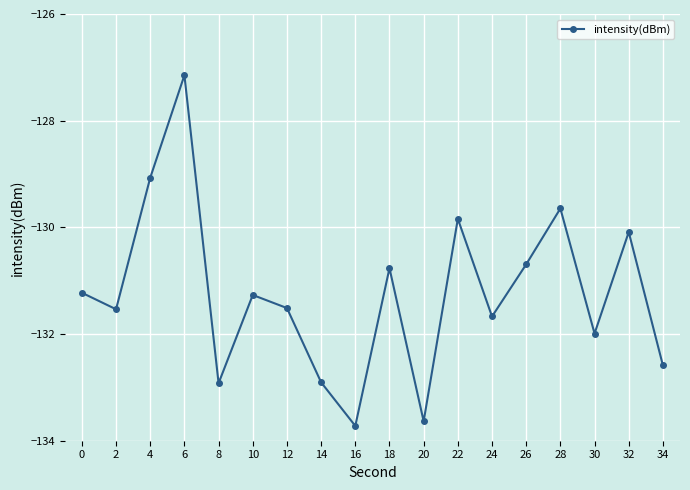

What is the minimum value shown in the chart?

-133.7